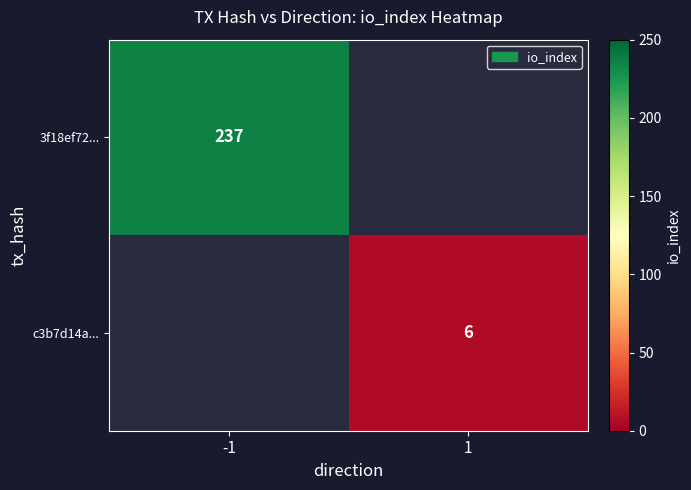

The 3f18ef72... series shows 348 at -1. True or false?

False